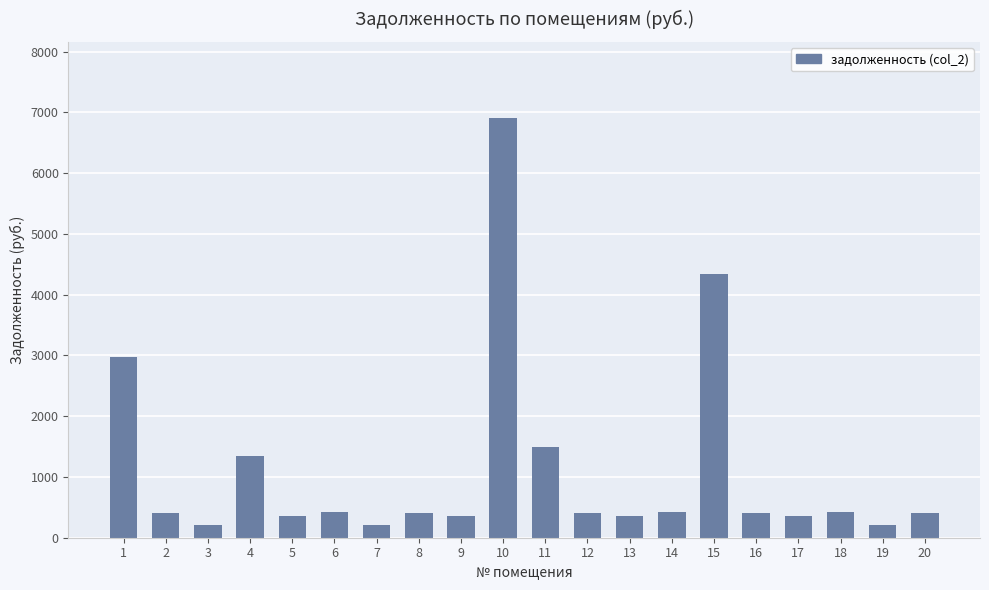

What is the difference between the values at 10 and 18?

6494.0